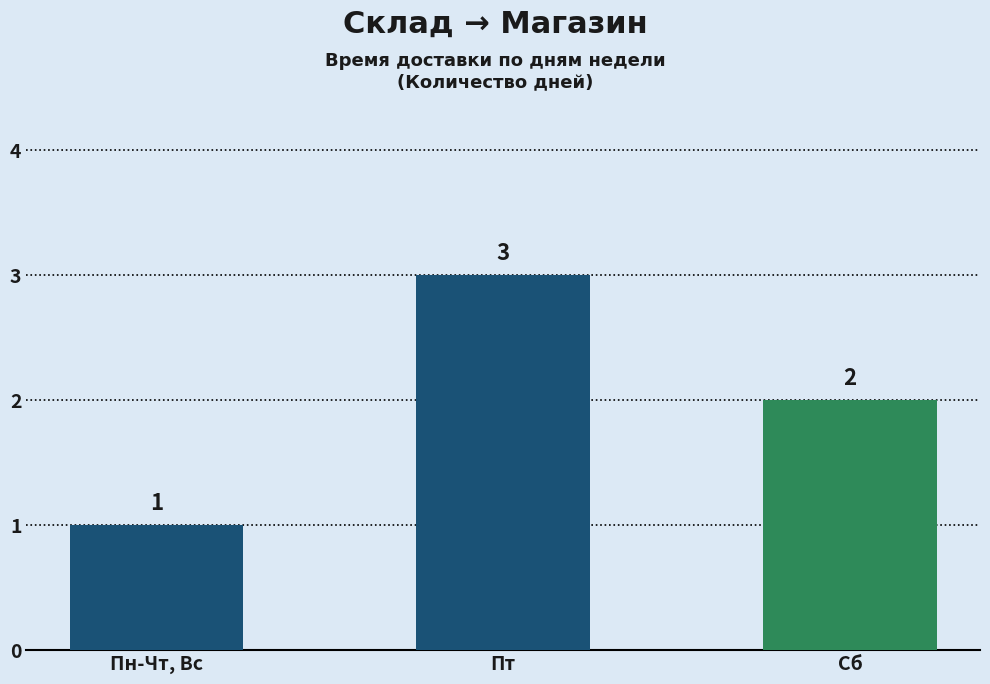

Rank the categories by value from highest to lowest.

Пт, Сб, Пн-Чт, Вс